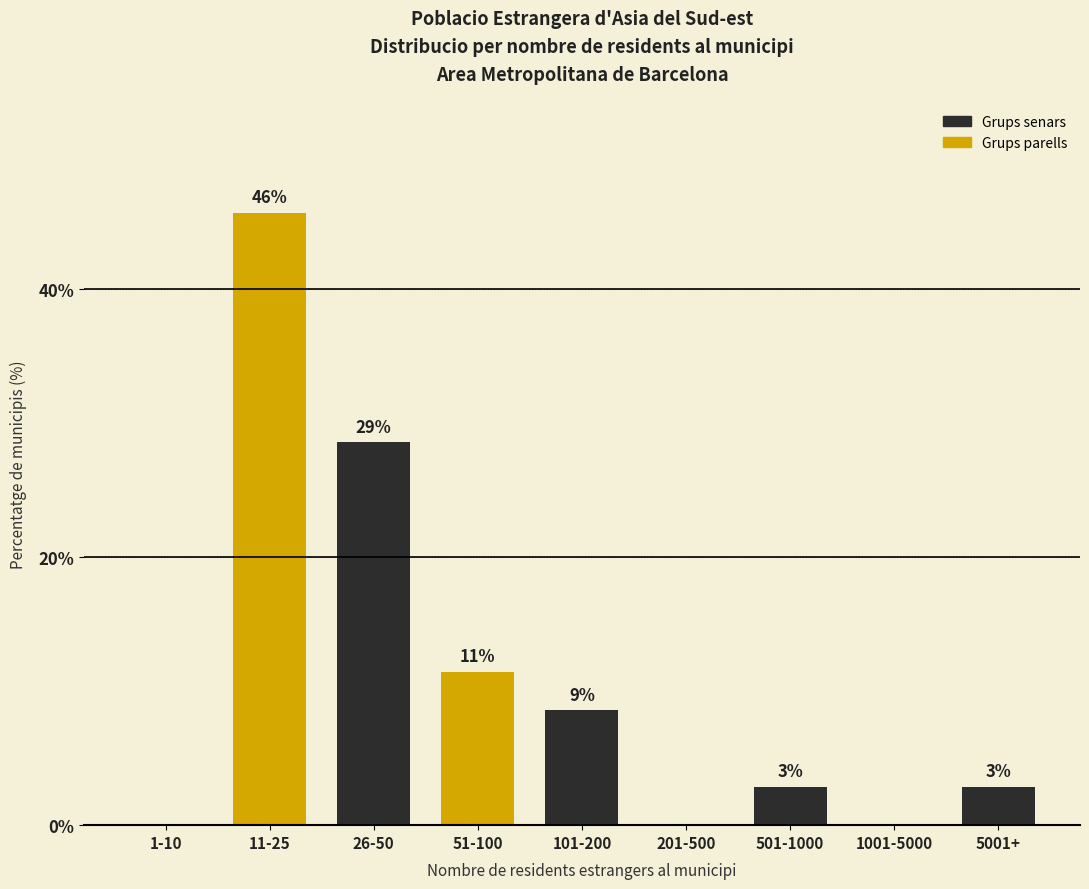

Are the bars horizontal?

No